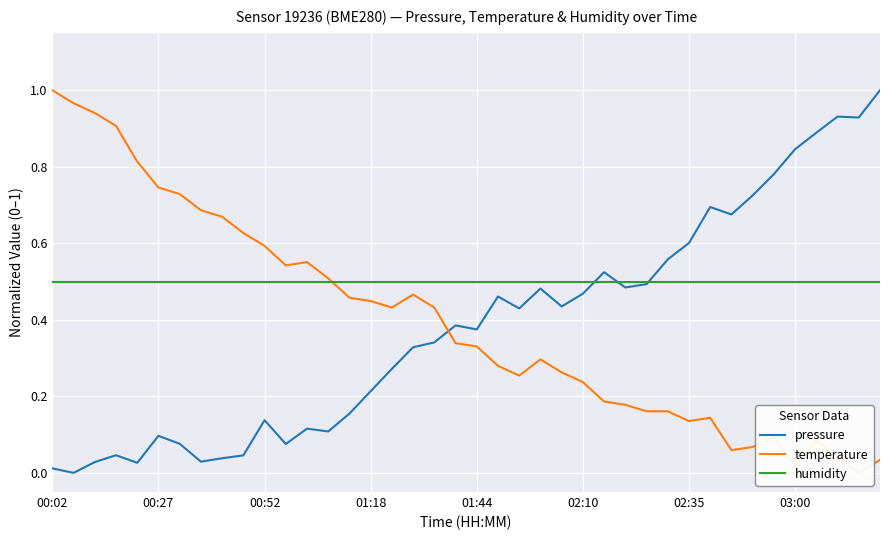

Is it true that humidity equals 0.5 at 00:27?

True